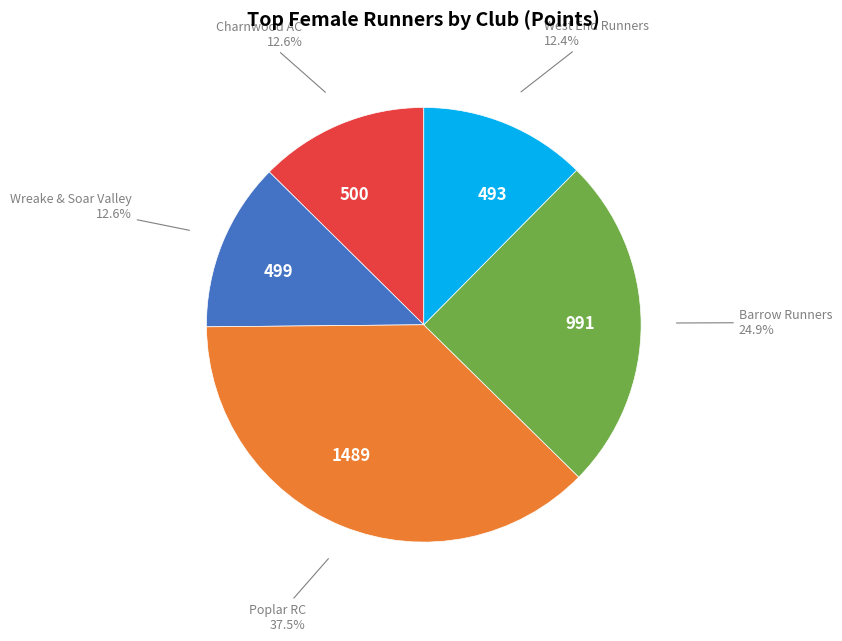

How many slices are in this pie chart?

5